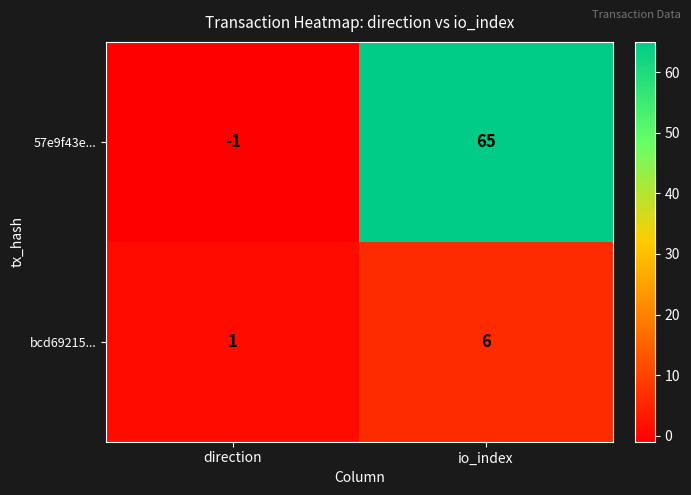

Between direction and io_index, which series saw the biggest shift?

57e9f43e...